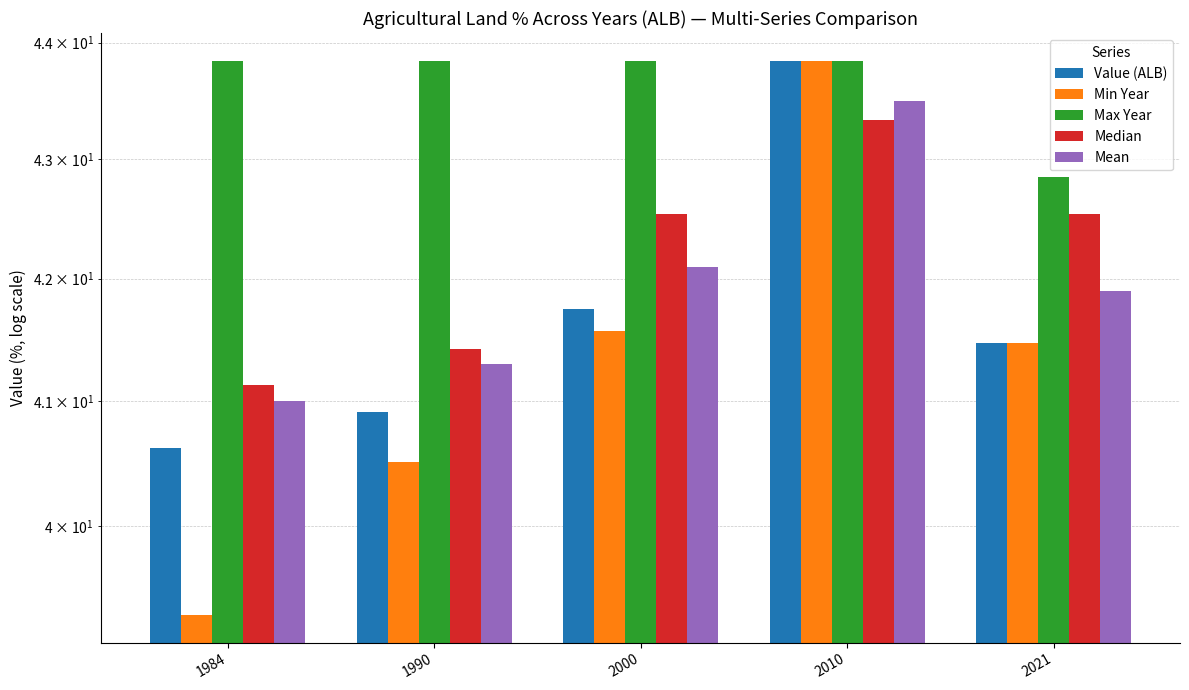

What is the value of the Max Year bar at the 4th from the left?

43.8